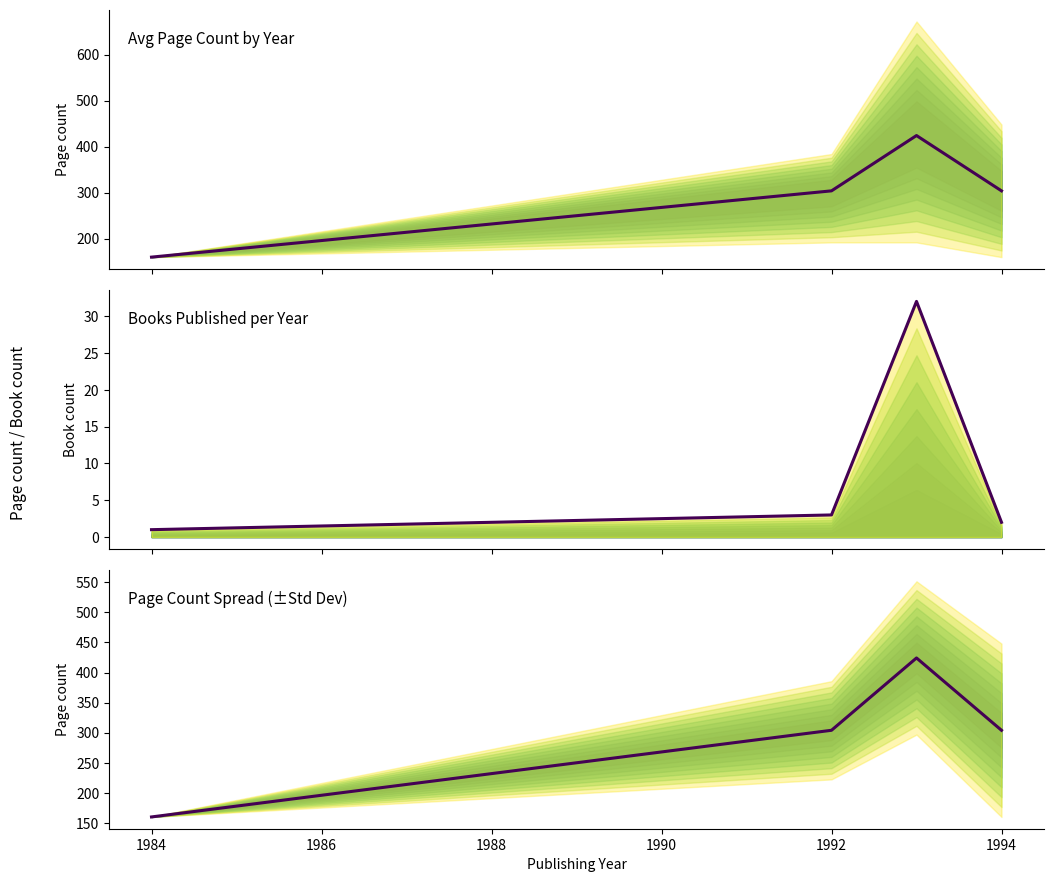

What is the value of the Avg page count point at the 2nd from the left?

304.0